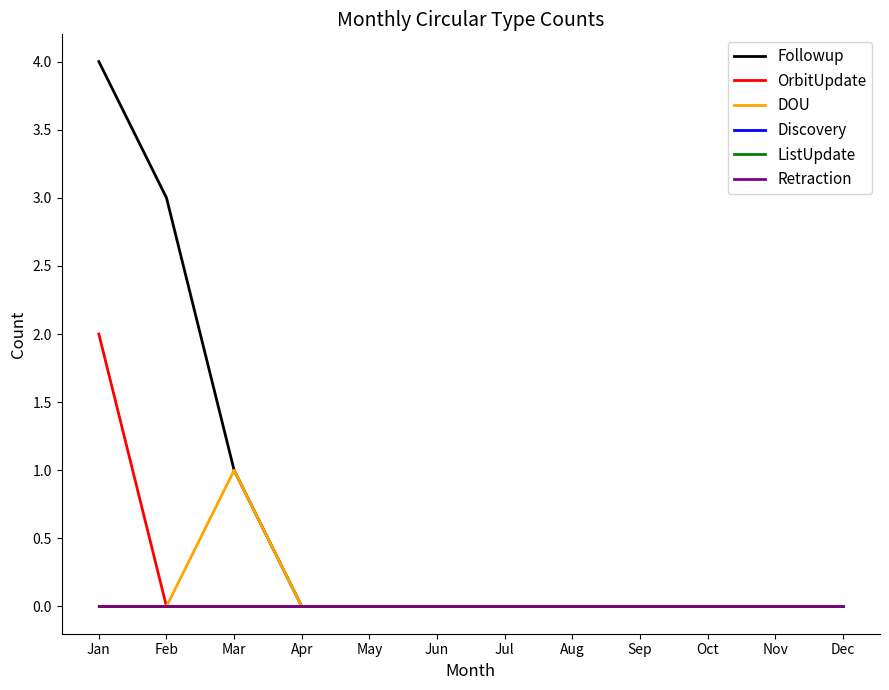

True or false: Retraction has more than 2 points higher than both neighbors.

False